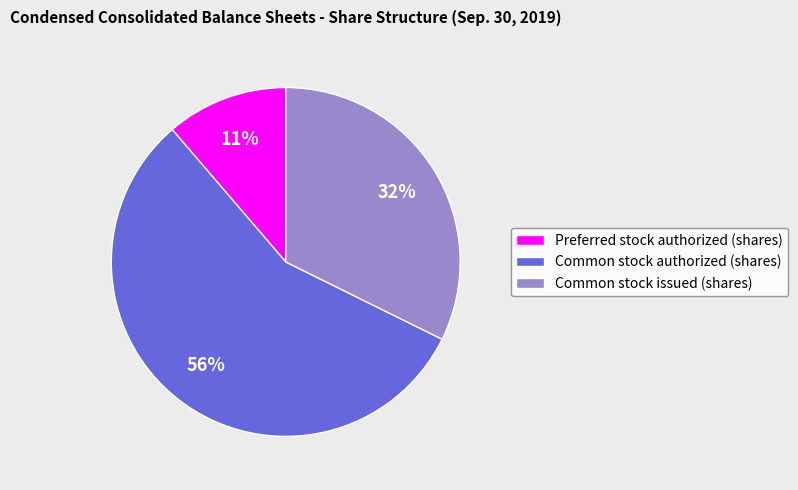

Does Common stock authorized (shares) represent more than half of the total?

Yes